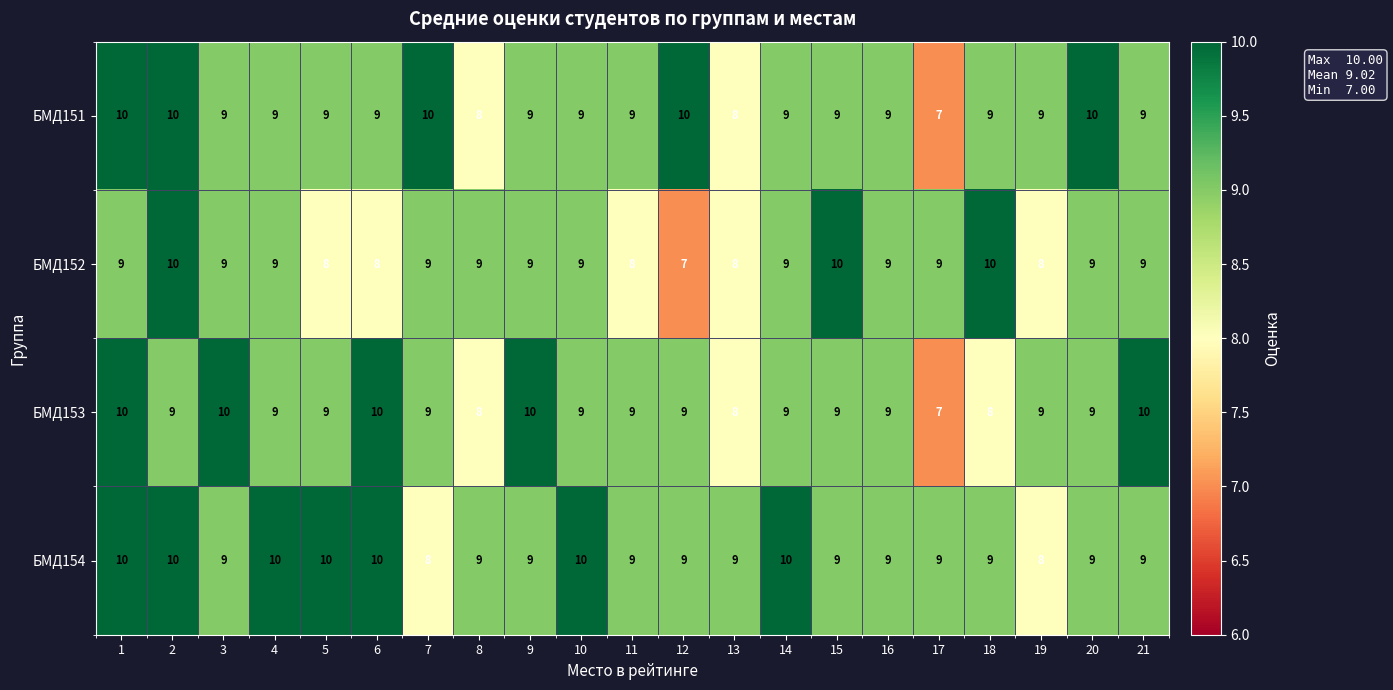

What is the total value across all series at 9?

37